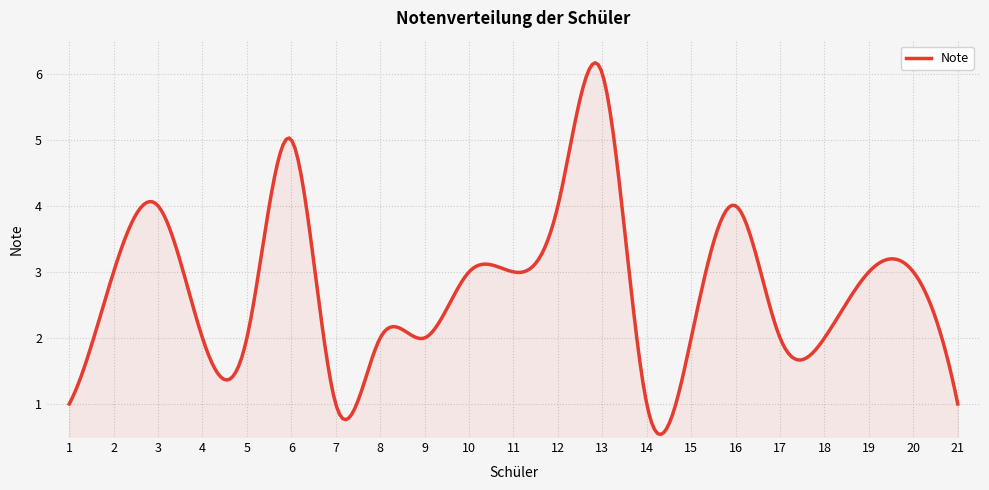

What is the difference between the maximum and minimum values?

5.6